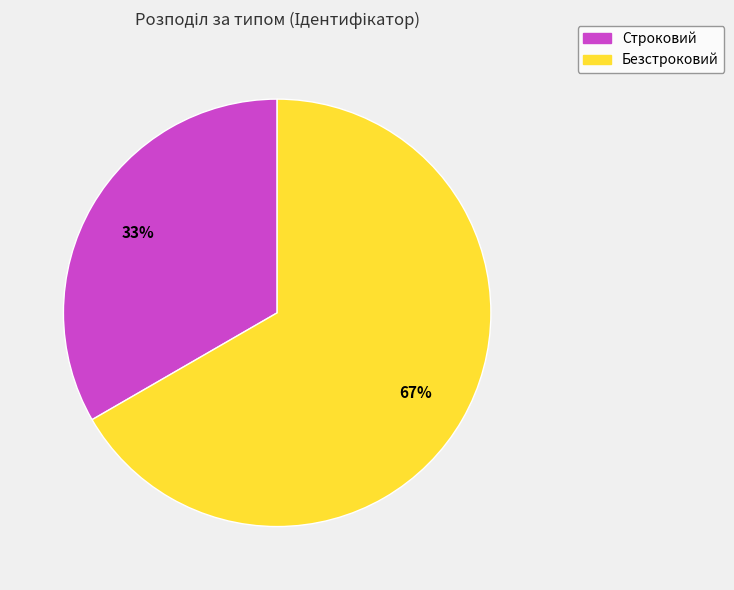

To the nearest percent, what percentage of the pie is Безстроковий?

67%